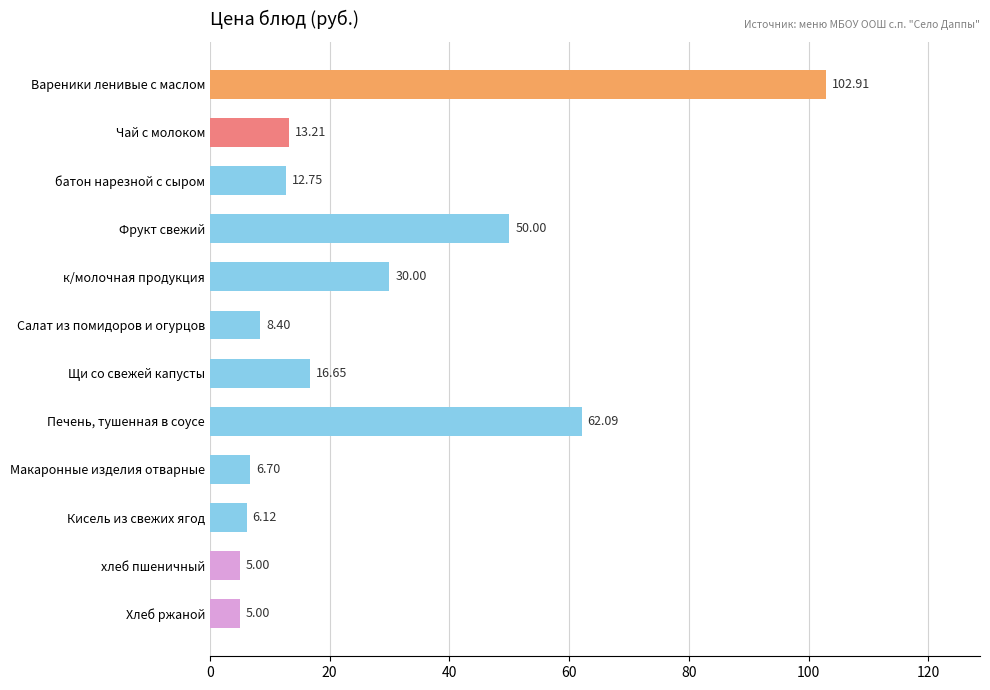

What is the label of the 9th bar from the bottom?

Фрукт свежий